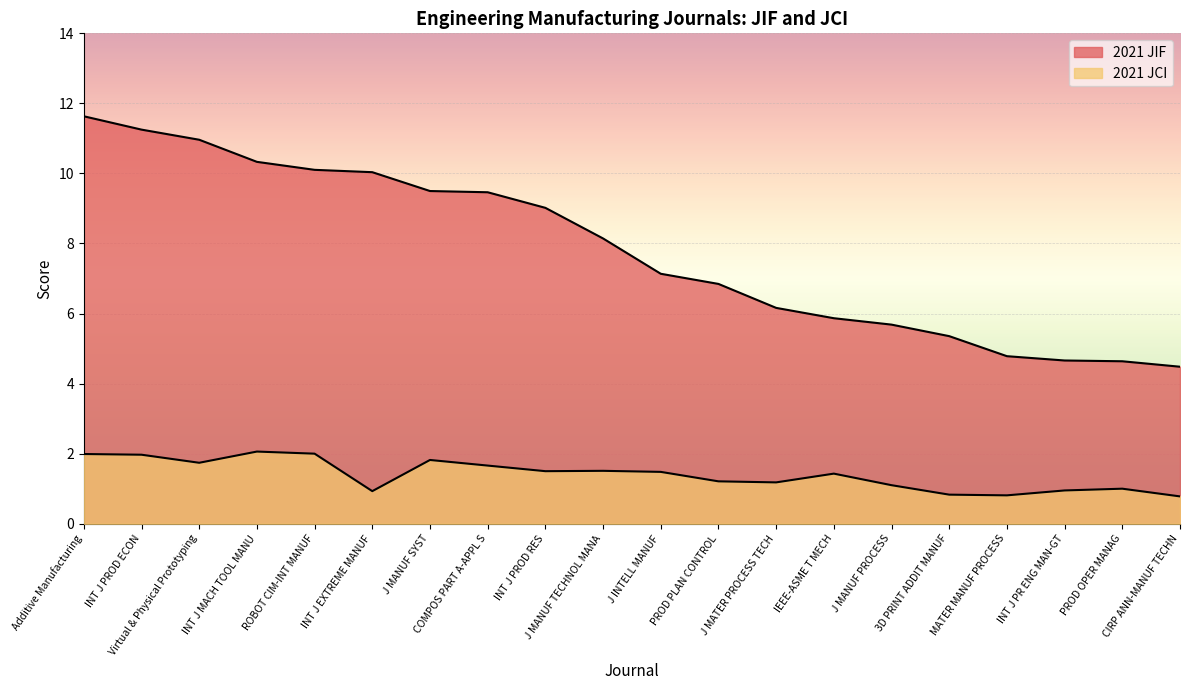

At which label does 2021 JCI first exceed 1?

Additive Manufacturing